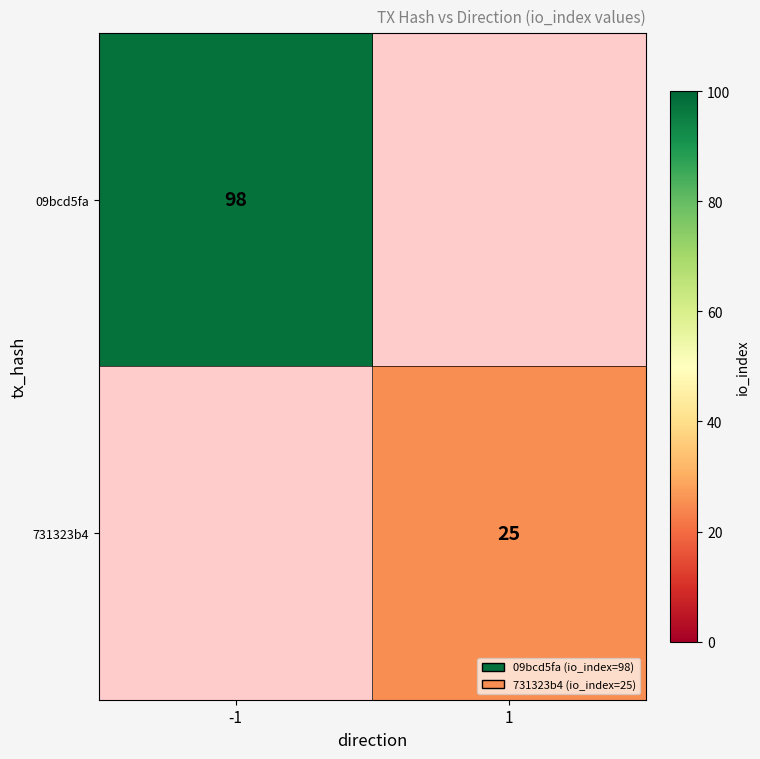

The value of 09bcd5fa at -1 is 98. True or false?

True